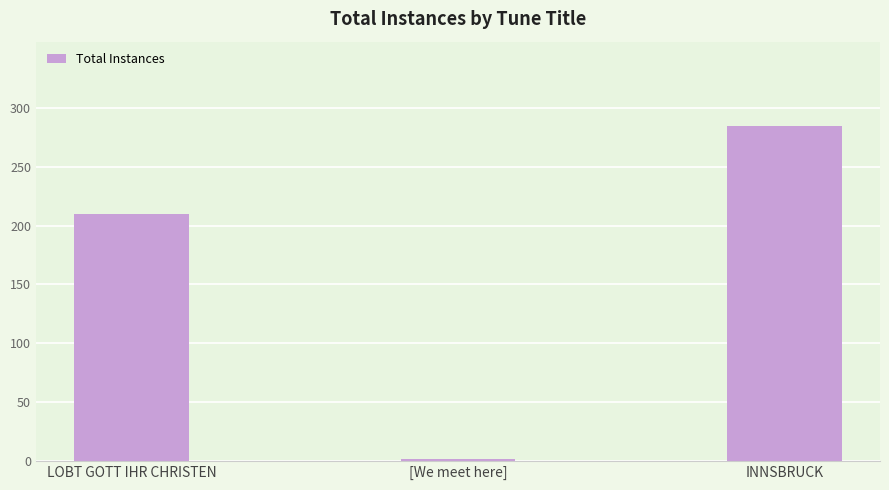

How many values are below 210?

1